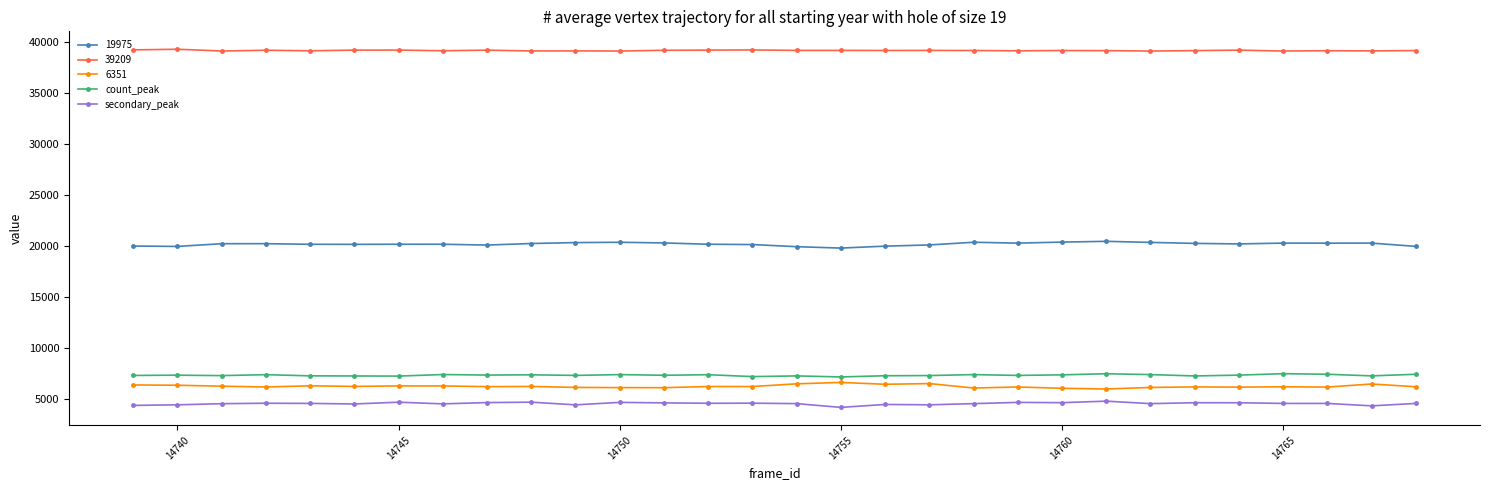

How many values in the count_peak series are below 7312?

15